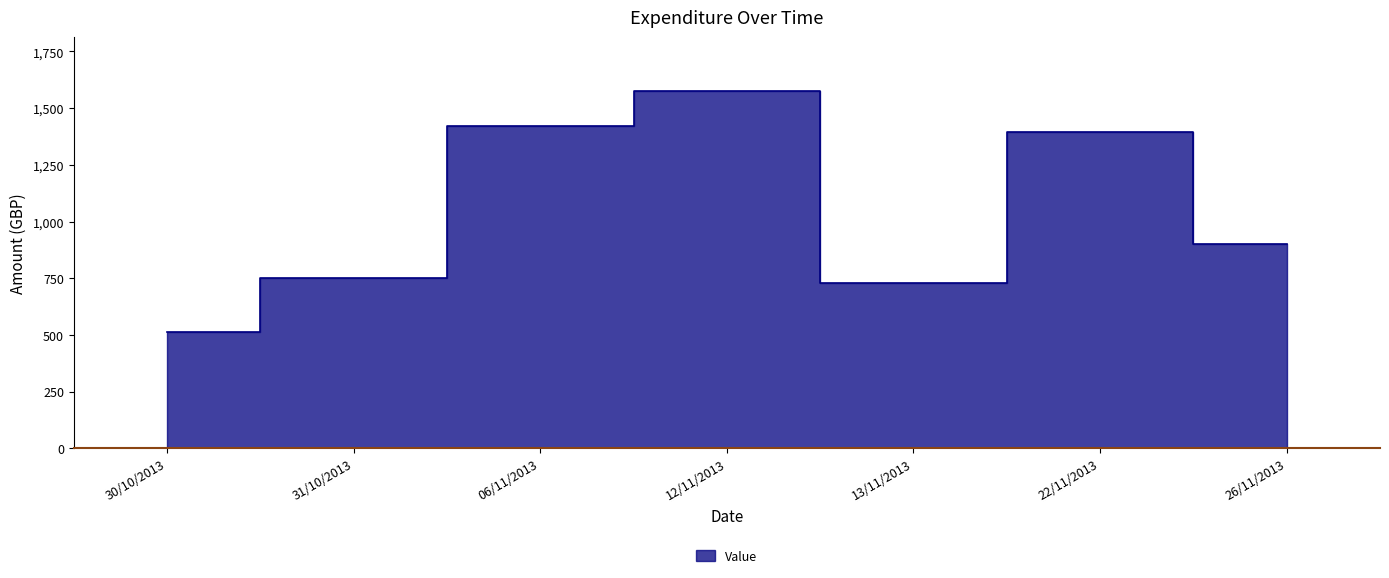

How many data points are less than 899?

3